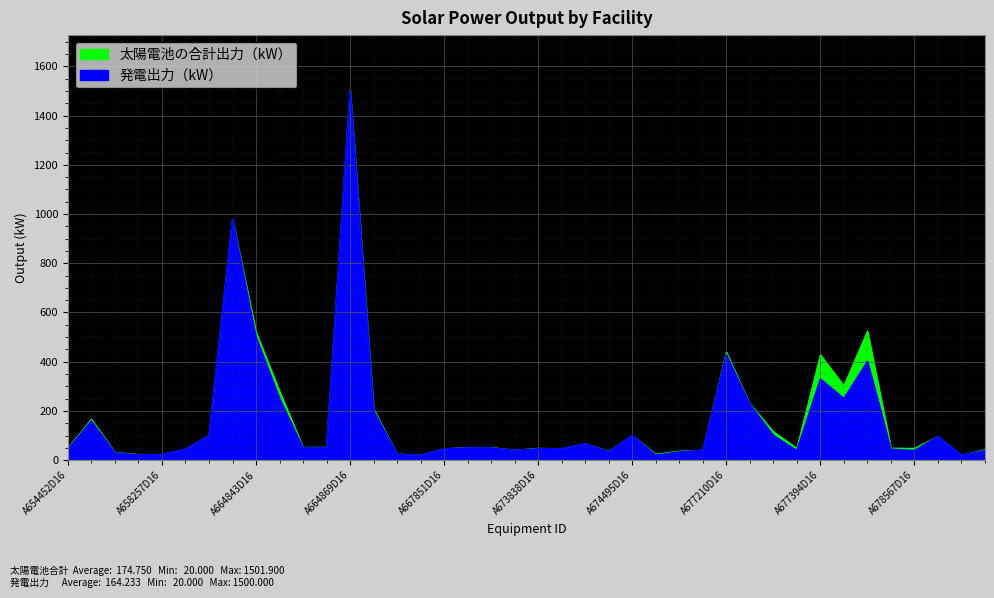

Rank the series by their maximum value, from lowest to highest.

発電出力（kW）, 太陽電池の合計出力（kW）